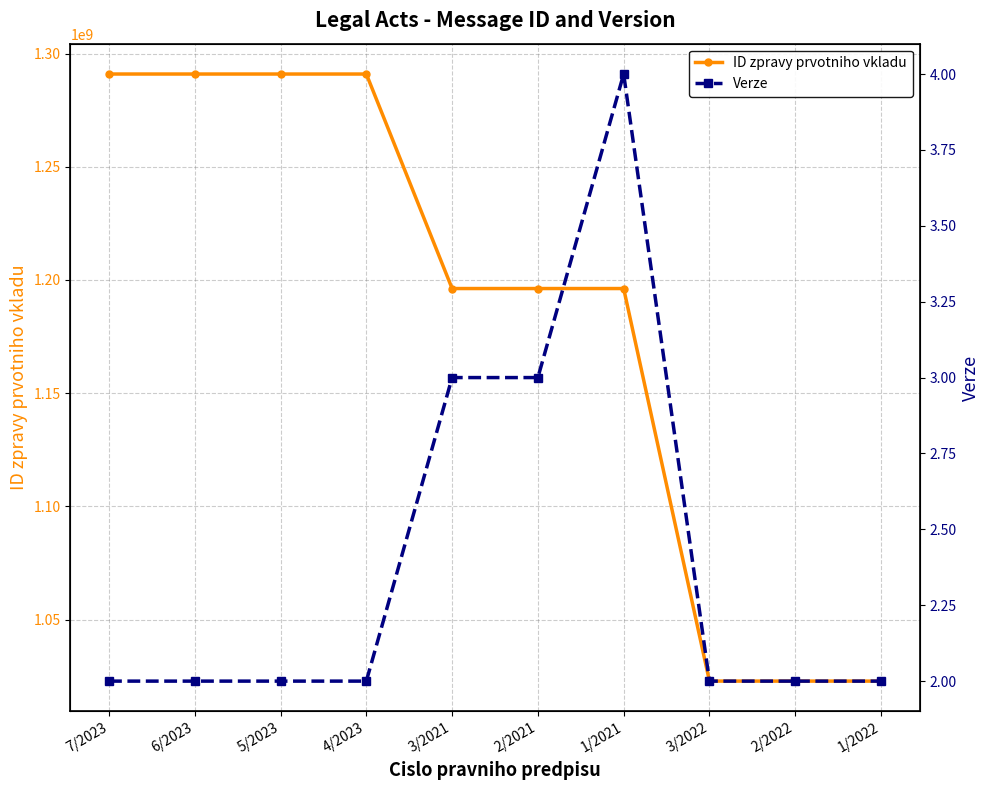

True or false: ID zpravy prvotniho vkladu and Verze cross at least once.

False